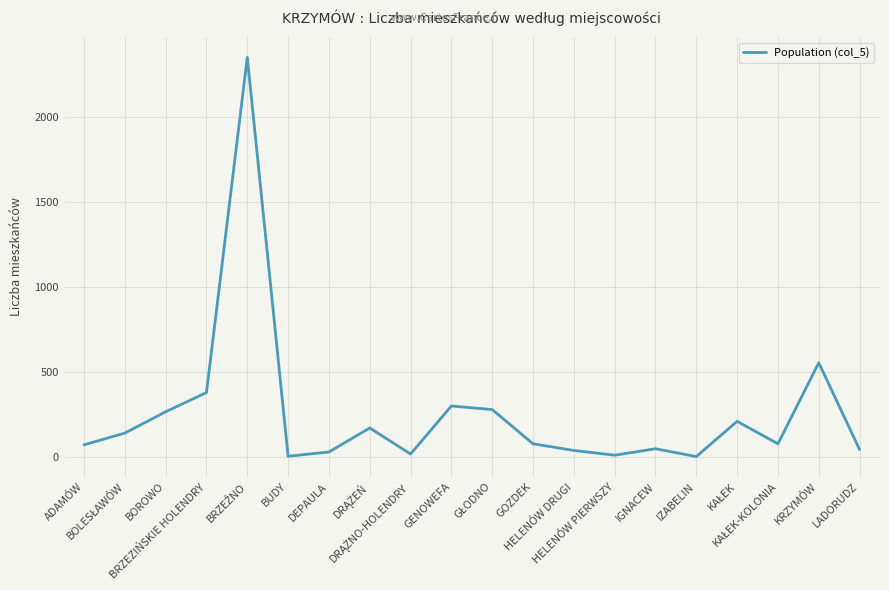

What is the greatest value displayed?

2349